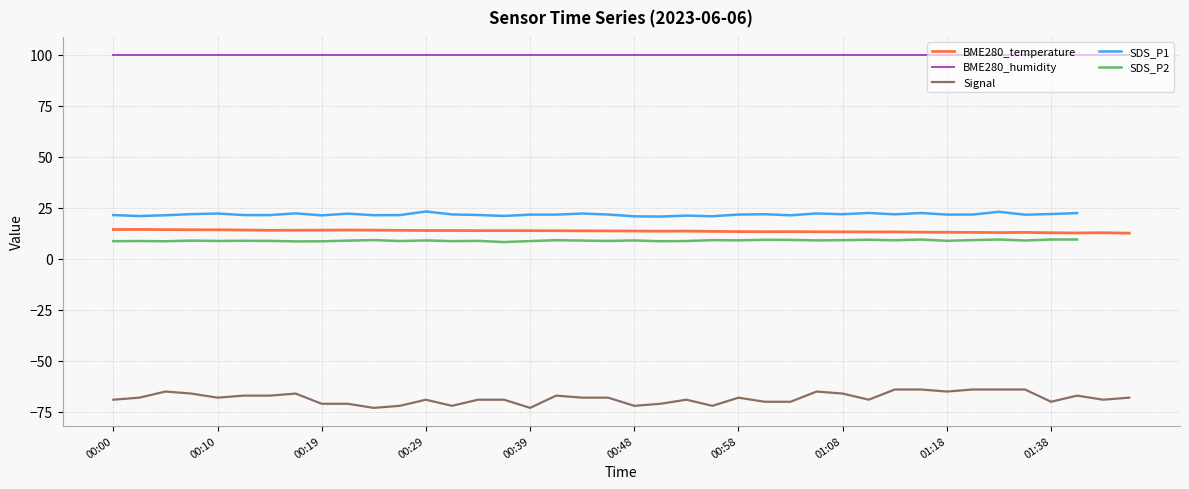

True or false: Signal has a value of -68.0 at 00:10.

True